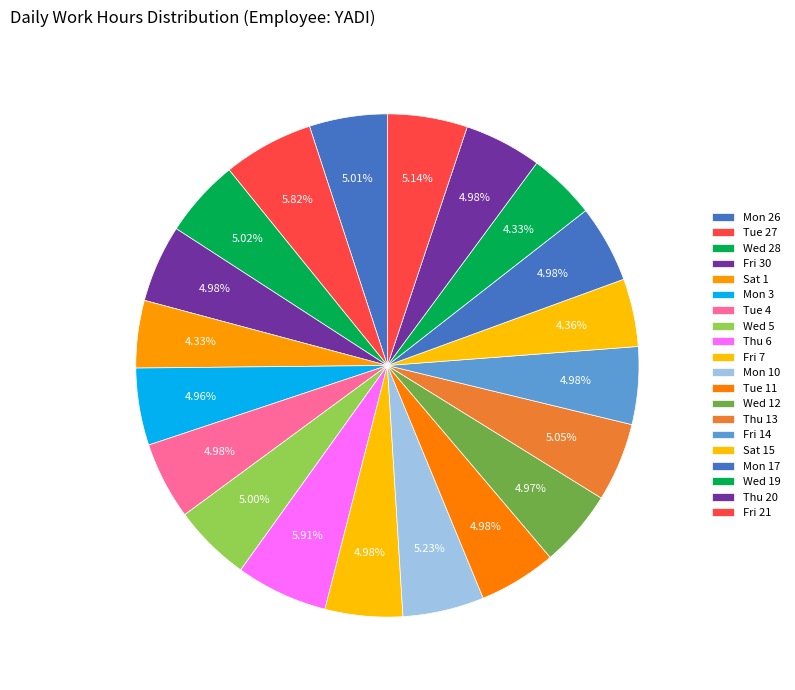

True or false: Fri 14 accounts for 5% of the total.

True